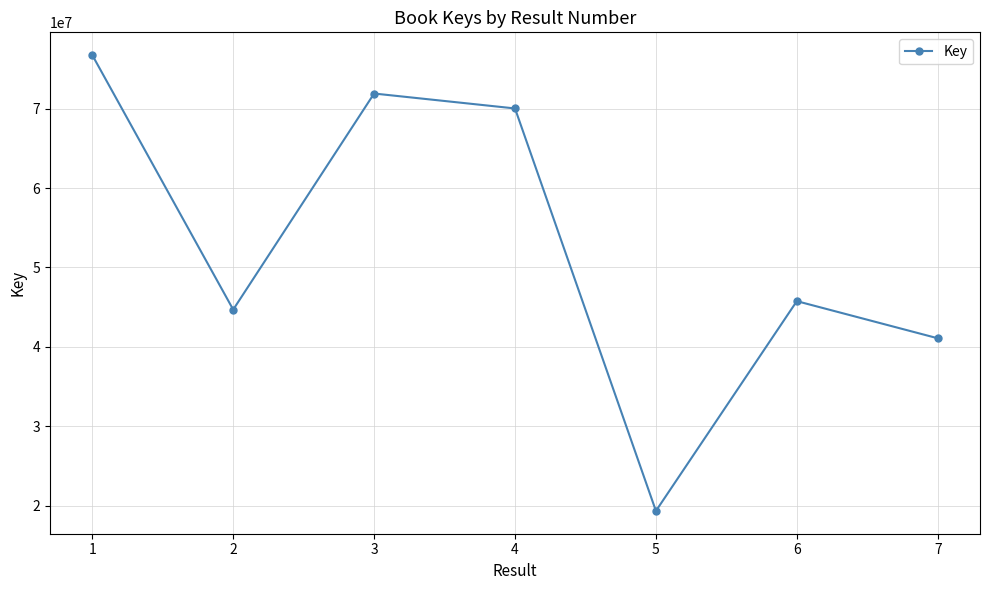

How many lines are shown in the chart?

1